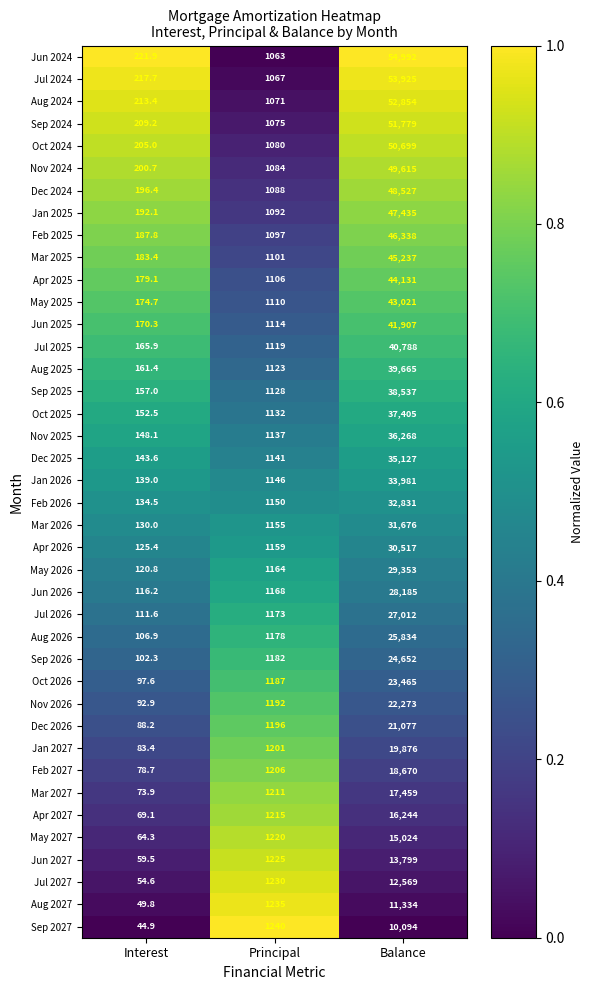

The value of Jul 2027 at Balance is 12569.0. True or false?

True